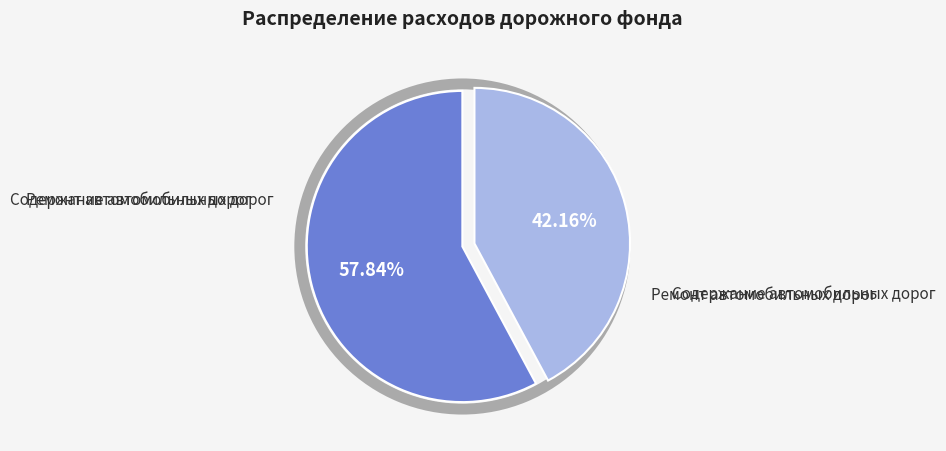

What portion of the pie excludes Содержание автомобильных дорог?

57.8%